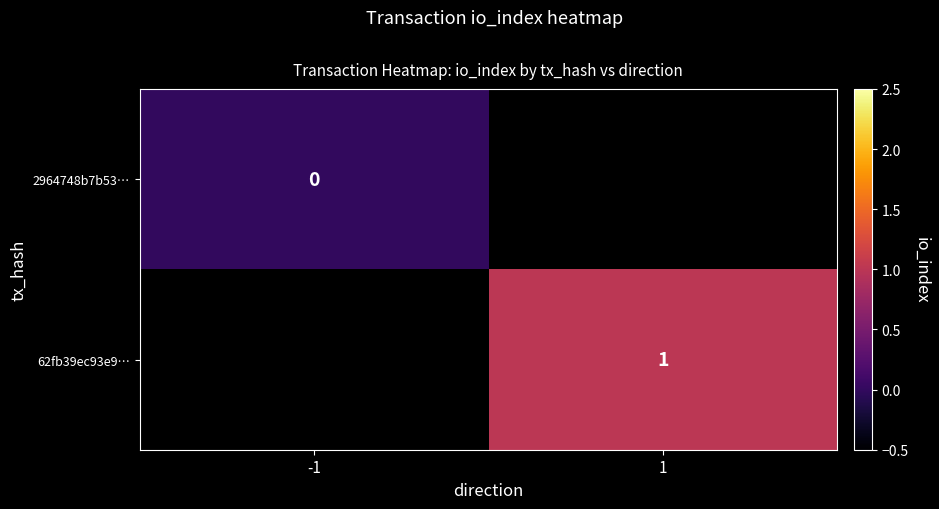

Is the value of 2964748b7b53… at -1 greater than the value of 62fb39ec93e9… at 1?

No